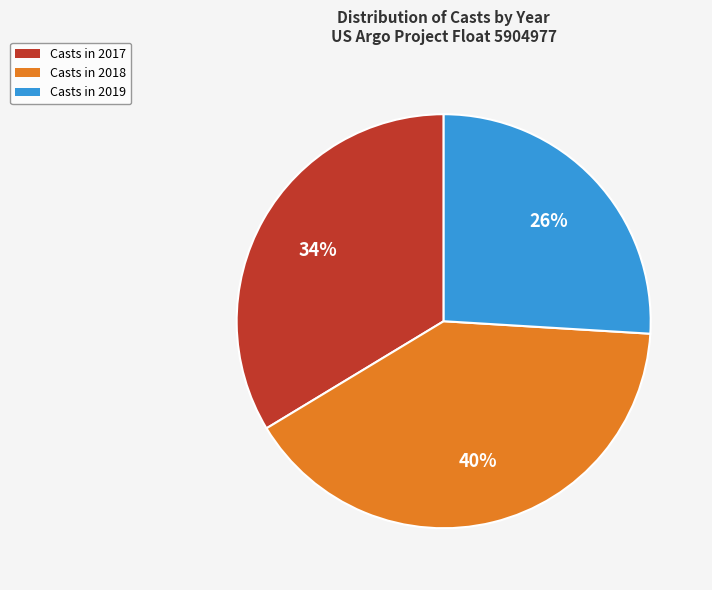

Is there any slice that represents more than half of the pie?

No